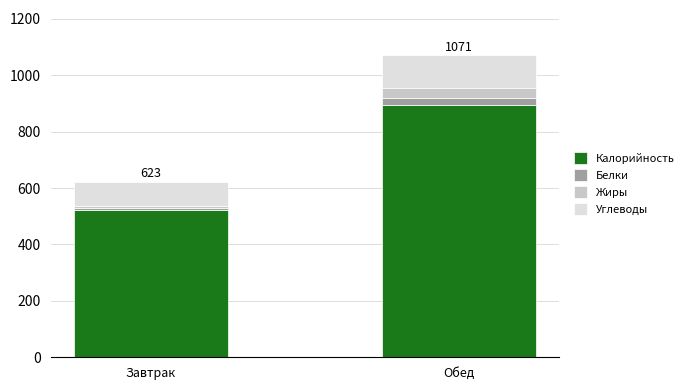

At which category is the sum across all series the highest?

Обед